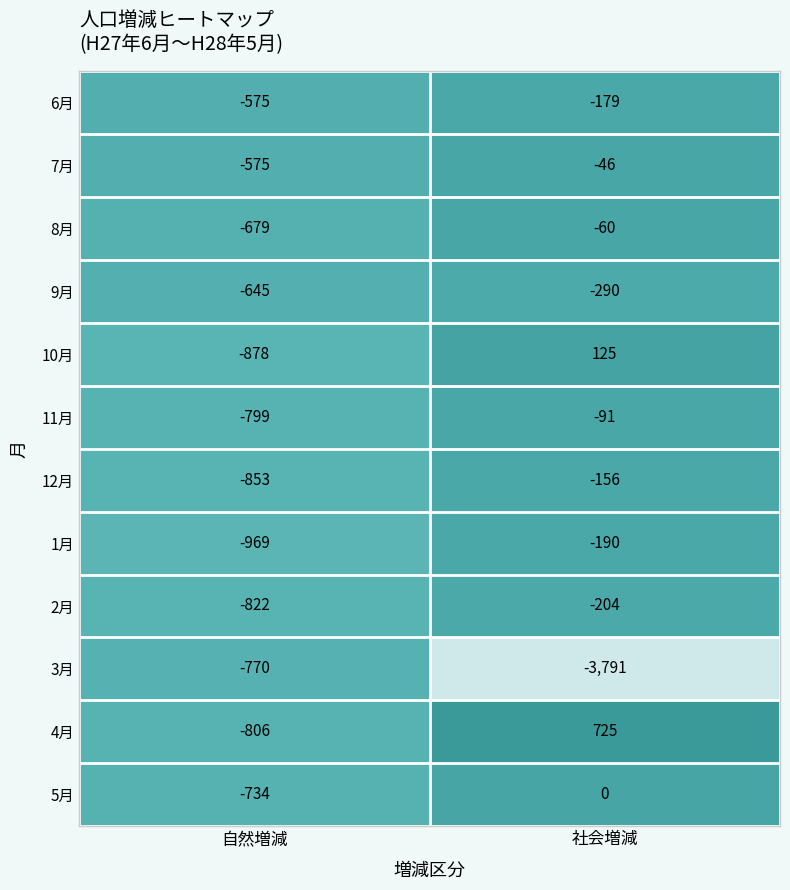

Read the 7月 value at 社会増減.

-46